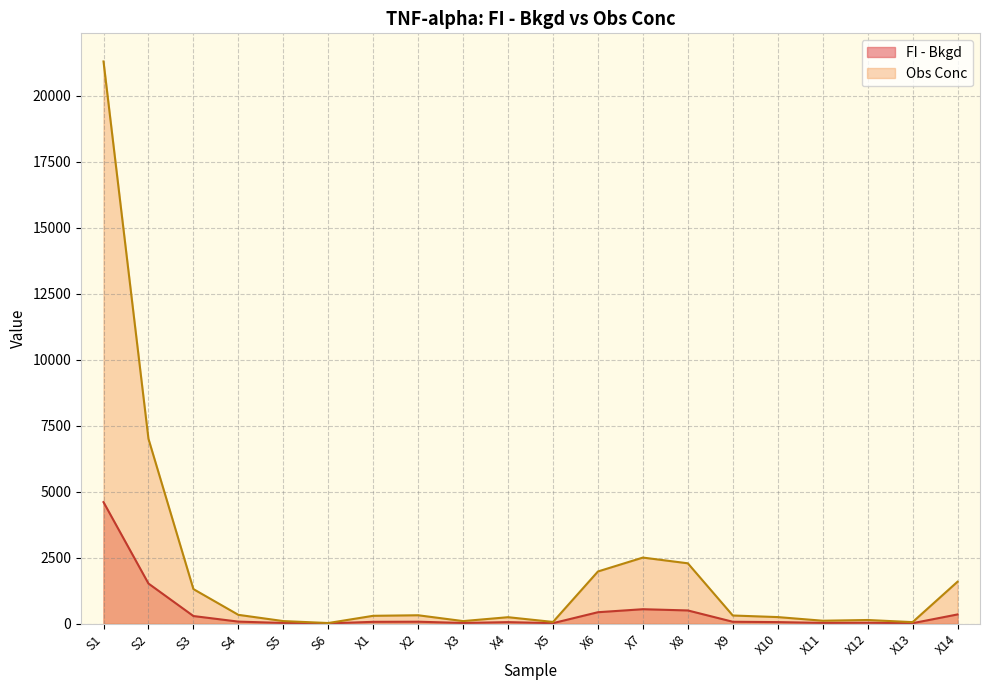

True or false: Obs Conc has more than 2 interior local peaks.

True